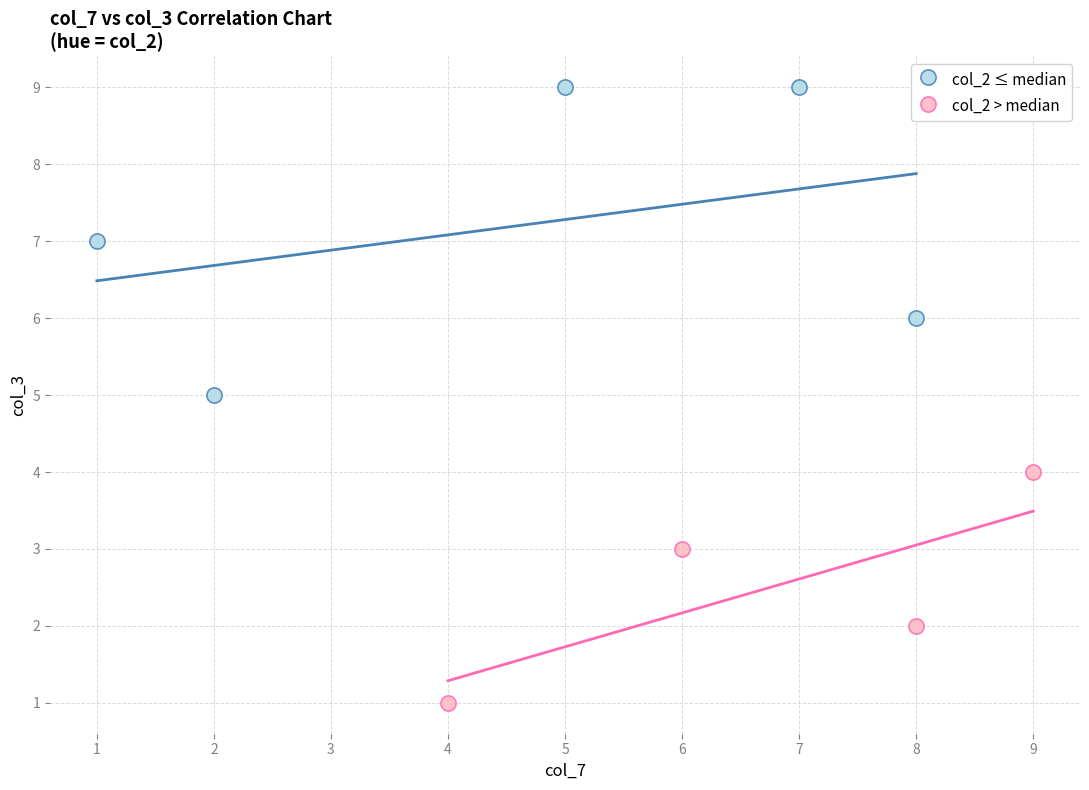

Which series reaches the minimum Y coordinate?

col_2 > median